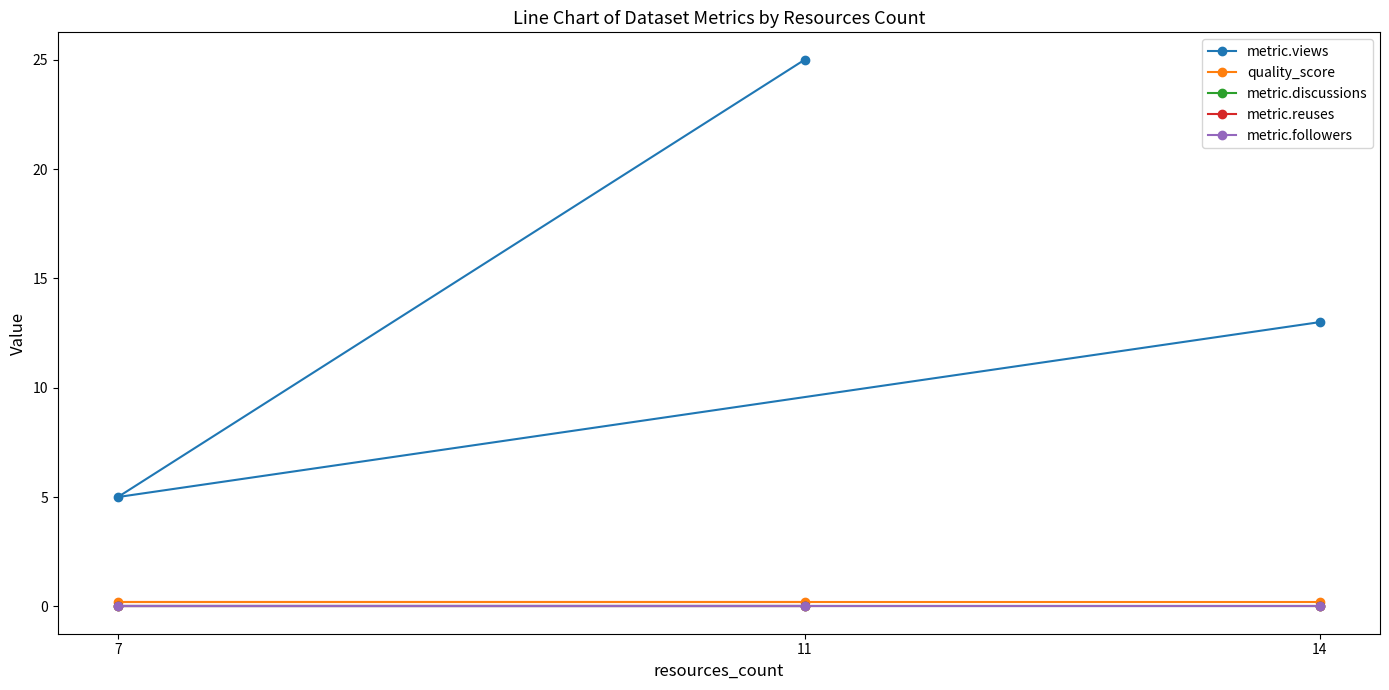

Which series has the largest total across all categories?

metric.views